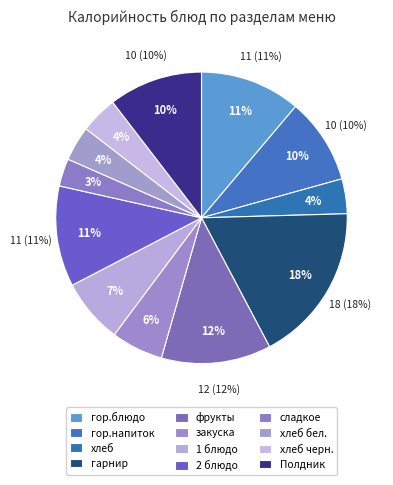

Is it true that хлеб бел. is 4% of the pie?

True